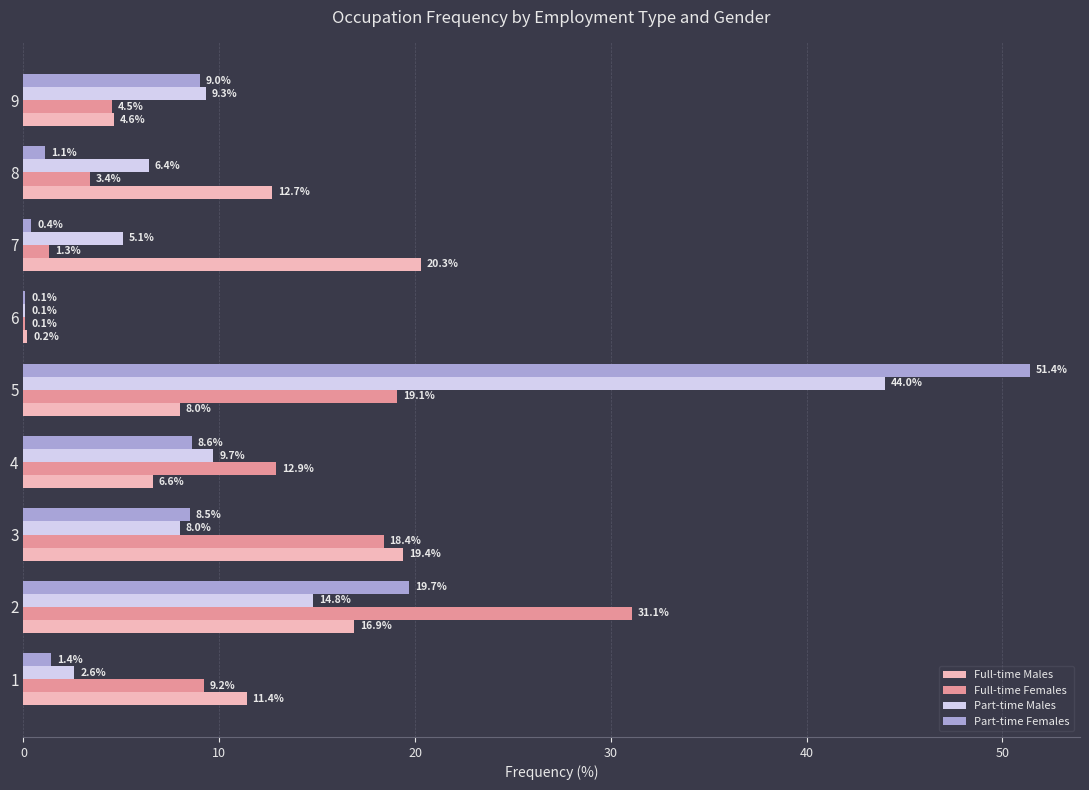

Read the Part-time Males value at 9.

9.3